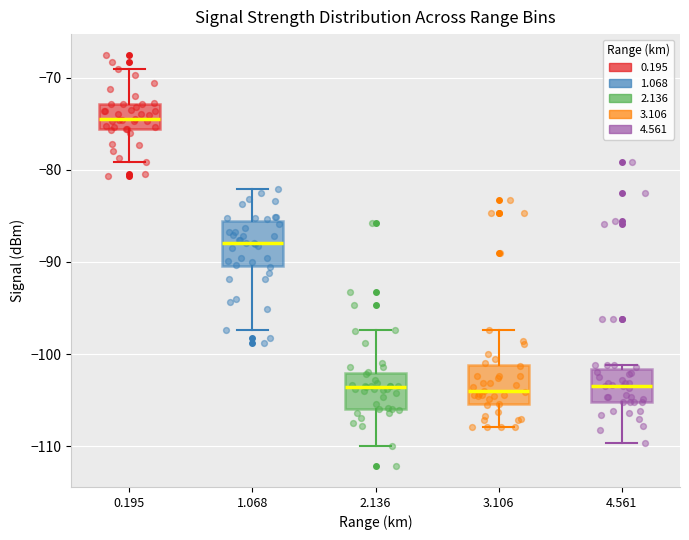

Reading left to right, transcribe this box plot: for each box, give where its median line is, the range the box spans, and where its two whiskers end, as read against the y-axis. The values are not printed on the chart, so give them approximately, as read against the axis.

0.195: median -74, box -76 to -73, whiskers -79 to -69
1.068: median -88, box -90 to -86, whiskers -97 to -82
2.136: median -104, box -106 to -102, whiskers -110 to -97
3.106: median -104, box -105 to -101, whiskers -108 to -97
4.561: median -103, box -105 to -102, whiskers -110 to -101